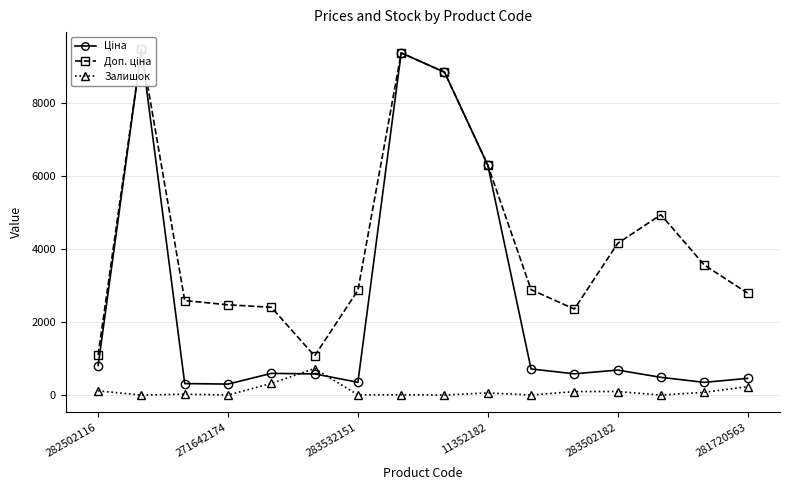

True or false: Залишок has more than 1 interior local peaks.

True